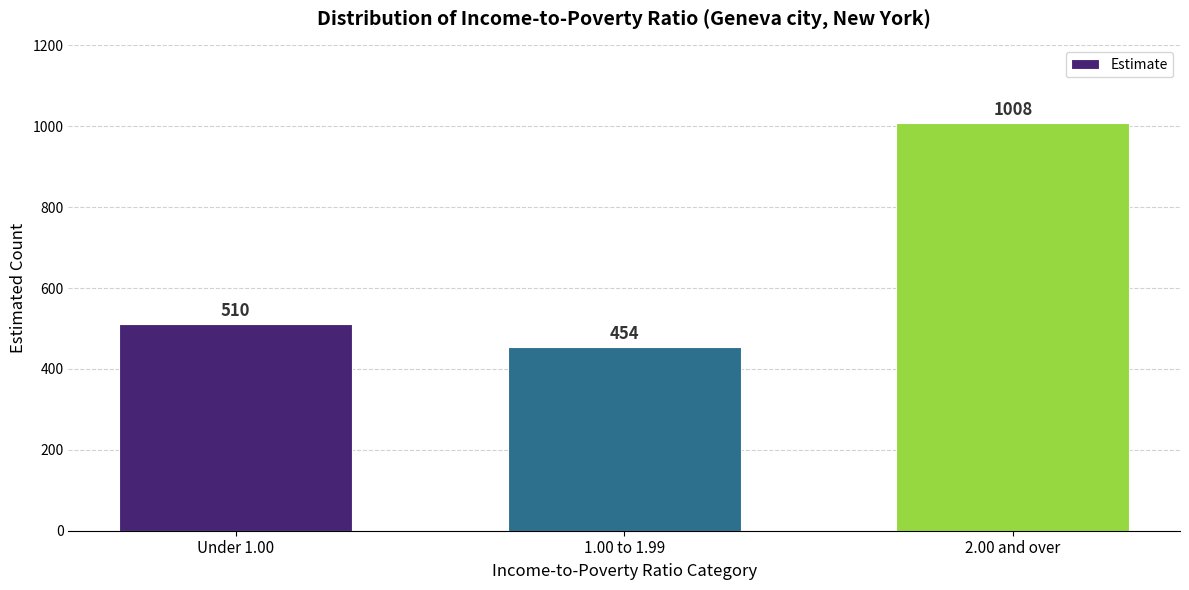

Reading right to left, list all the values displayed in this chart.

1008	454	510